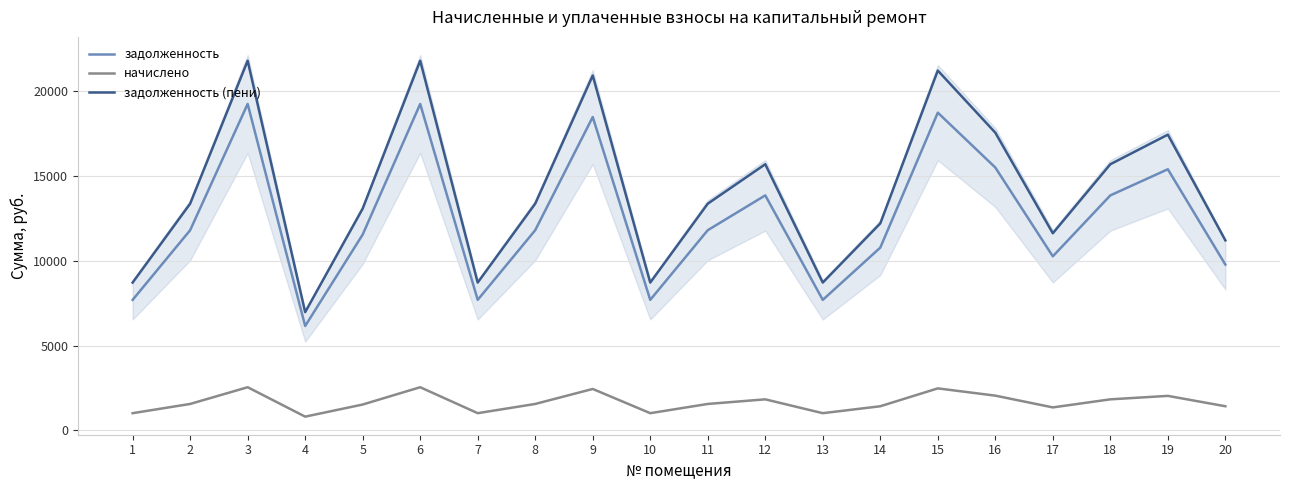

True or false: начислено and задолженность (пени) intersect in this chart.

False